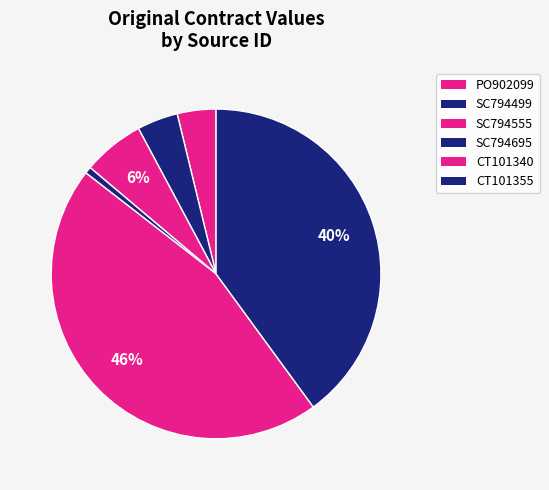

How much of the chart is everything except SC794499?

96.0%